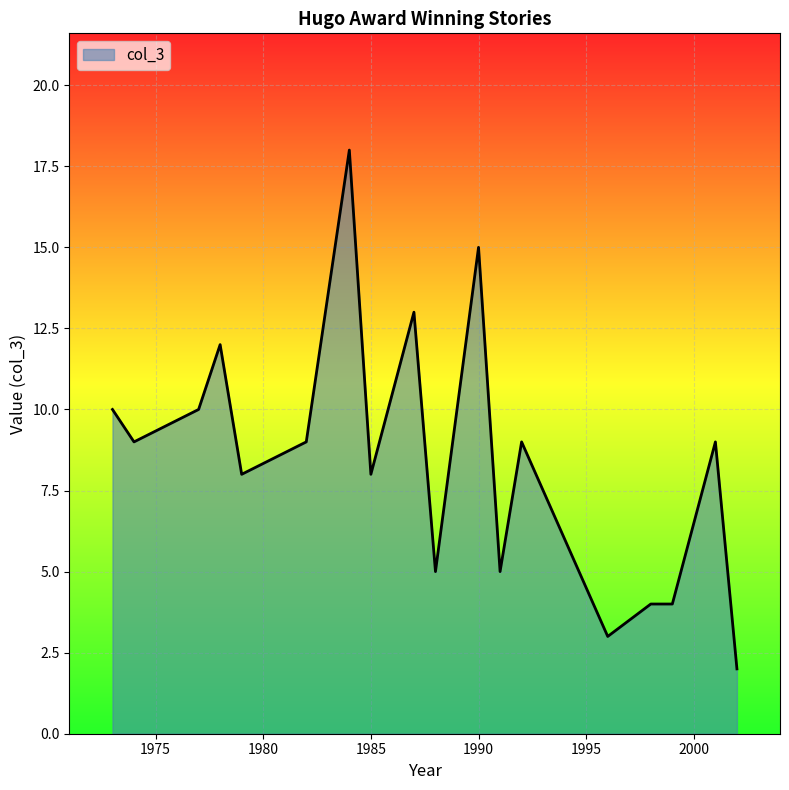

What is the greatest value displayed?

18